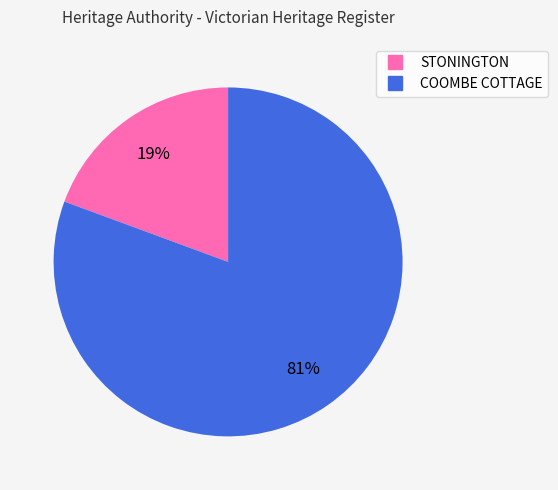

Is the sum of STONINGTON and COOMBE COTTAGE greater than half?

Yes